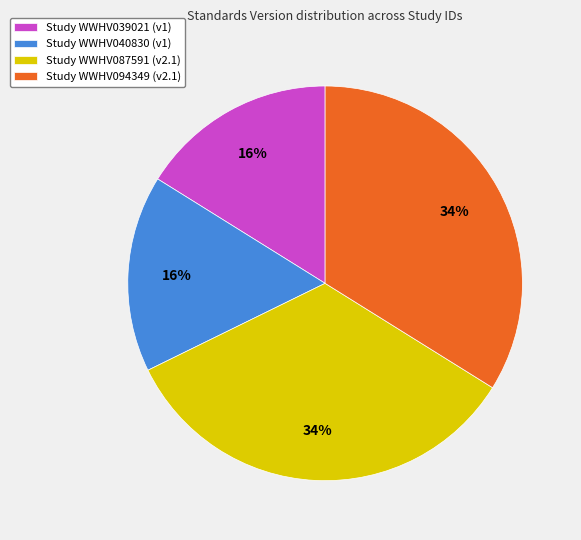

True or false: Study WWHV087591 (v2.1) accounts for 34% of the total.

True